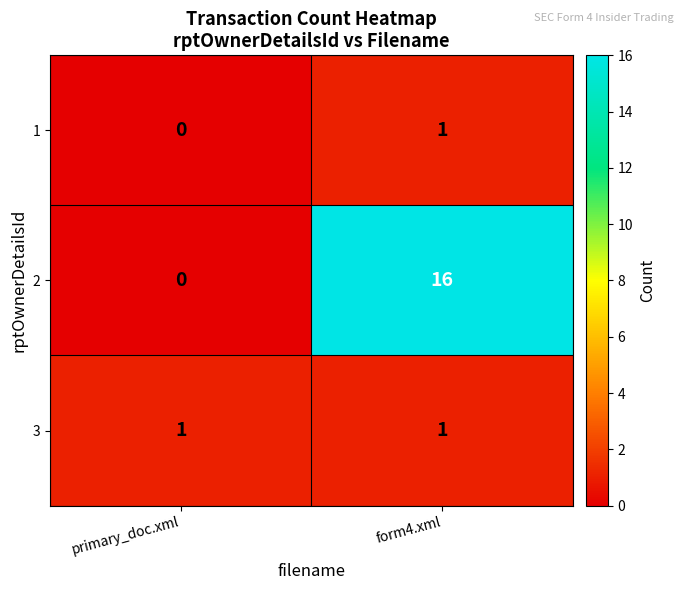

Reading left to right, extract all data points from this chart.

1: primary_doc.xml=0	form4.xml=1
2: primary_doc.xml=0	form4.xml=16
3: primary_doc.xml=1	form4.xml=1